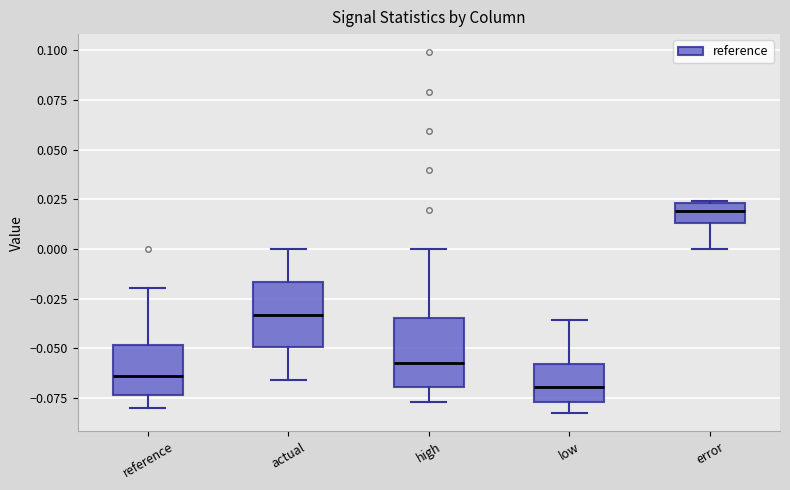

Which box's median line is the lowest?

low